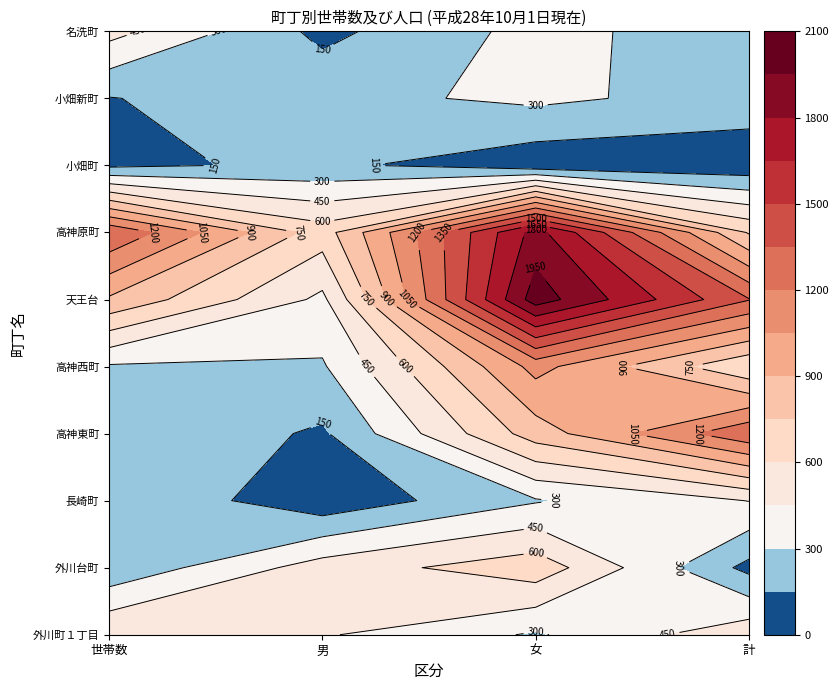

True or false: 名洗町 has a value of 183 at 世帯数.

False